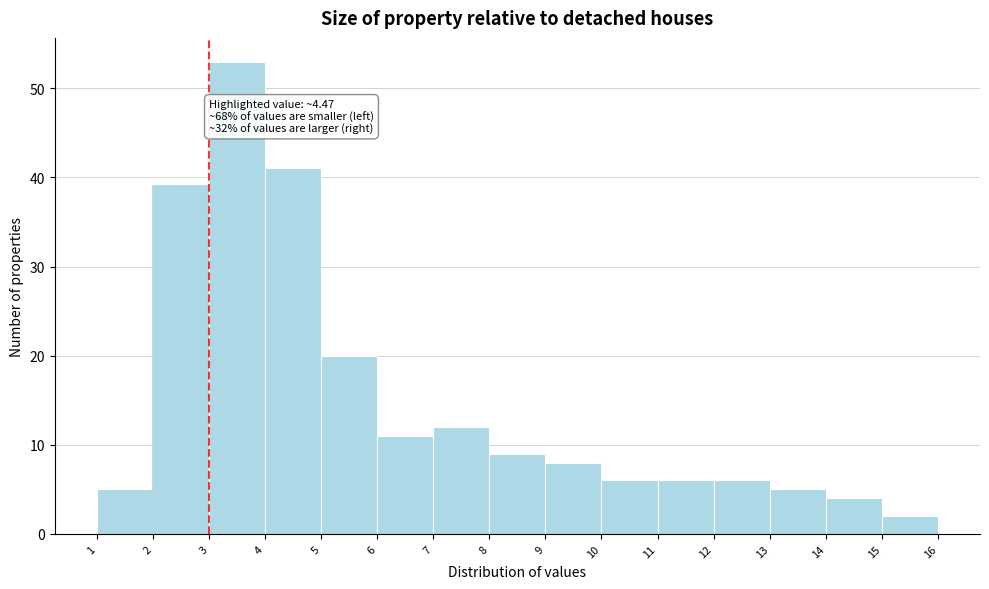

Which range on the x-axis has the tallest bar?

3 to 4